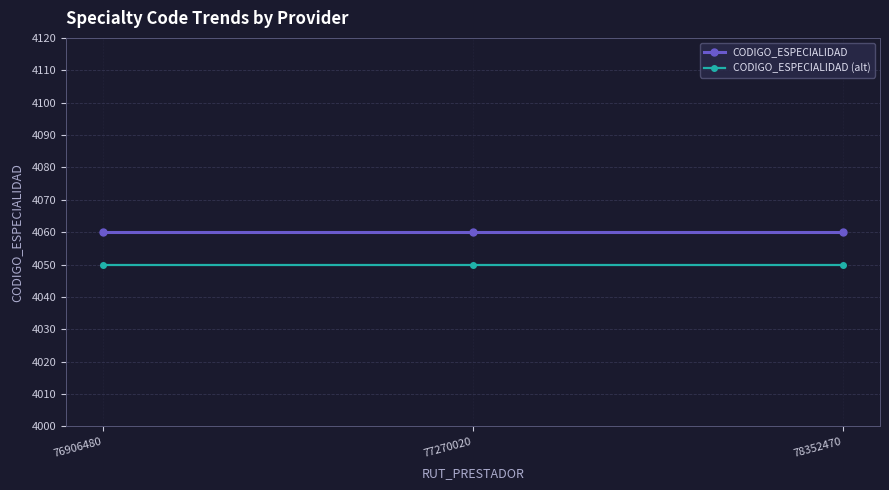

What are all the series names shown in the legend?

CODIGO_ESPECIALIDAD, CODIGO_ESPECIALIDAD (alt)